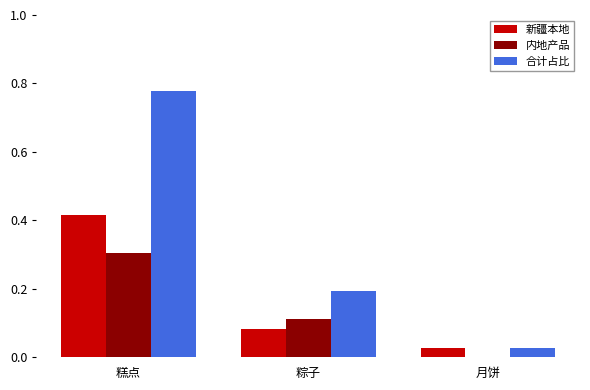

Is the value of 新疆本地 at 月饼 greater than the value of 合计占比 at 糕点?

No